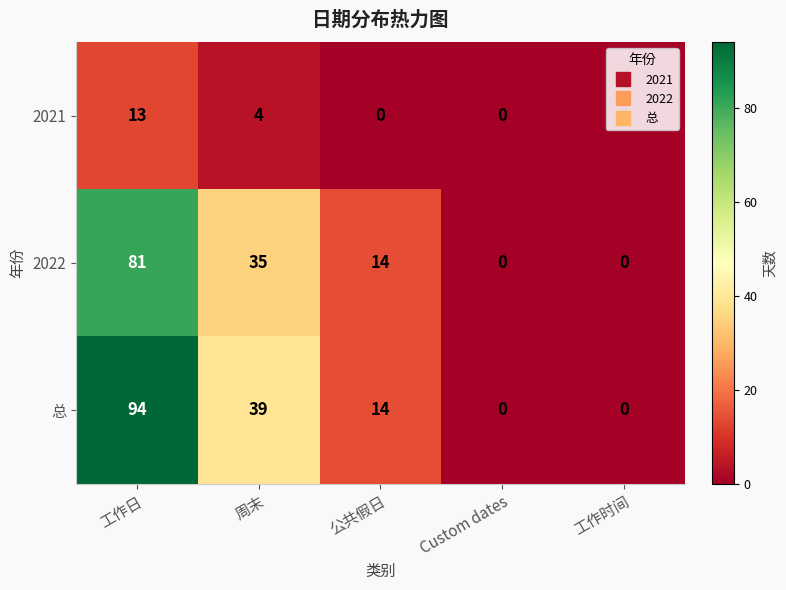

Which series has the largest total across all categories?

总